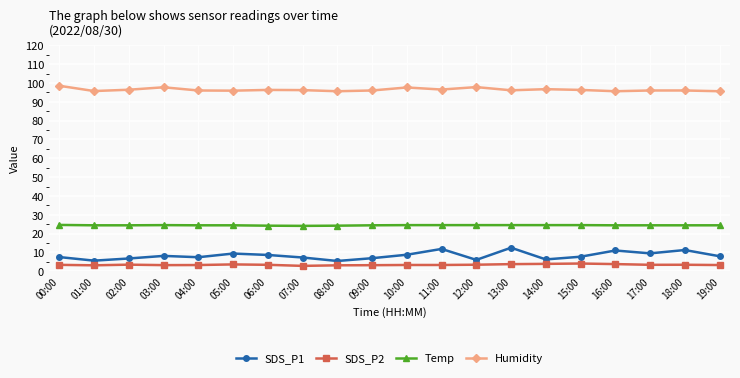

What are all the series names shown in the legend?

SDS_P1, SDS_P2, Temp, Humidity